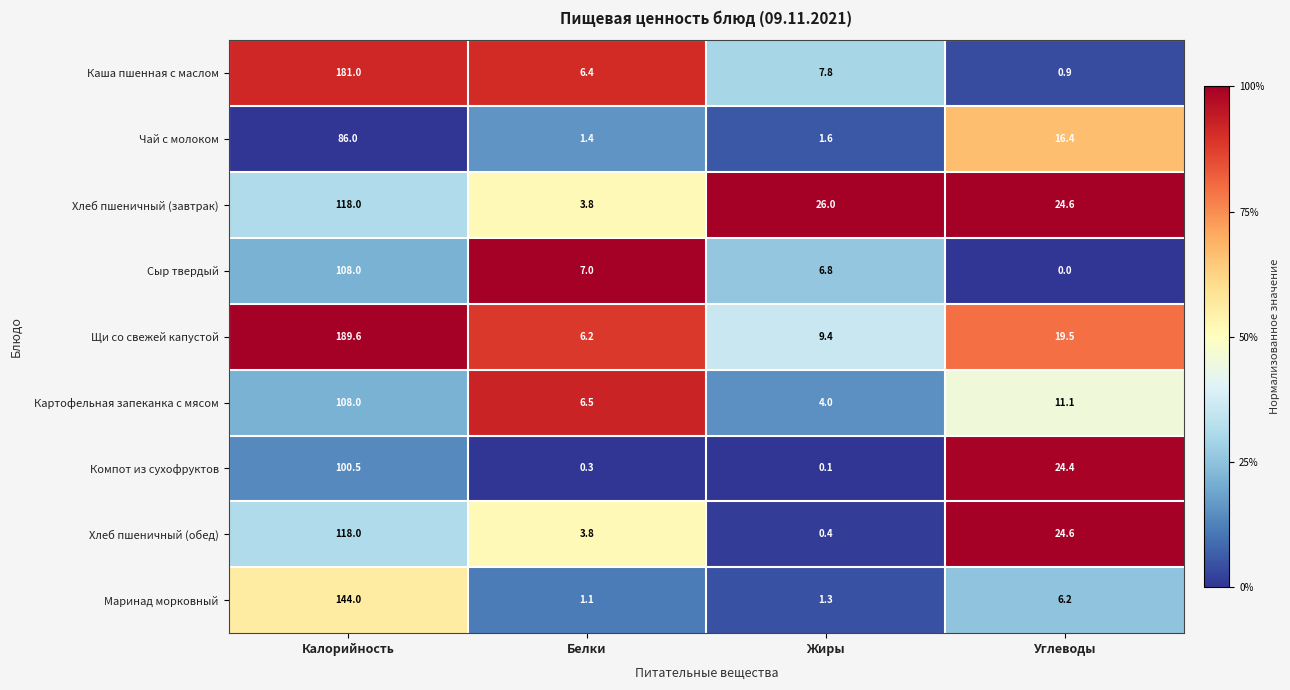

At which category does the chart reach its peak across all series?

Калорийность